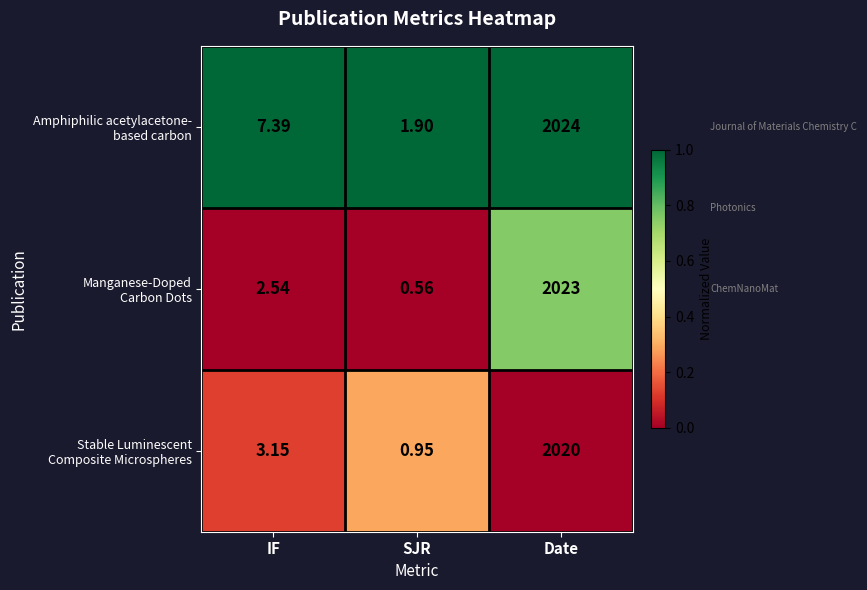

What is the total value across all series at SJR?

3.4